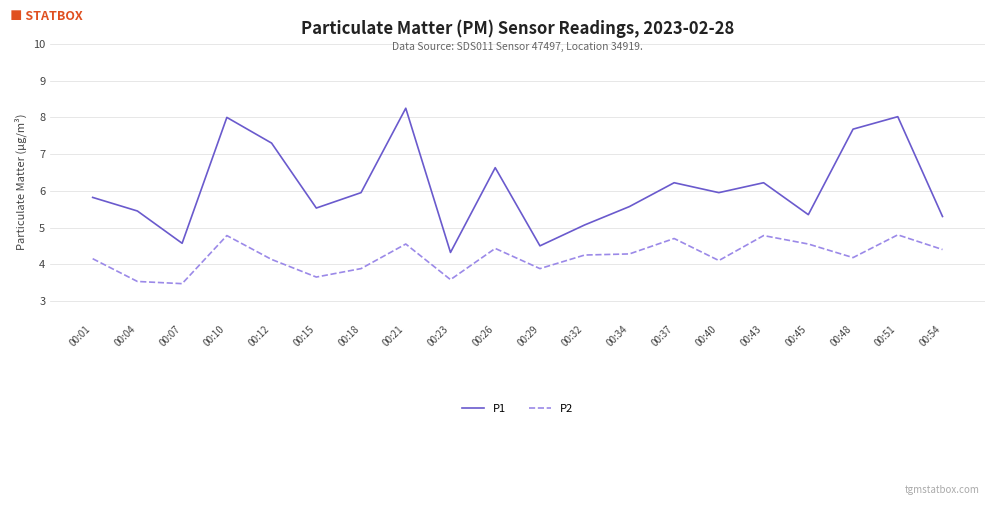

True or false: P1 and P2 intersect in this chart.

False